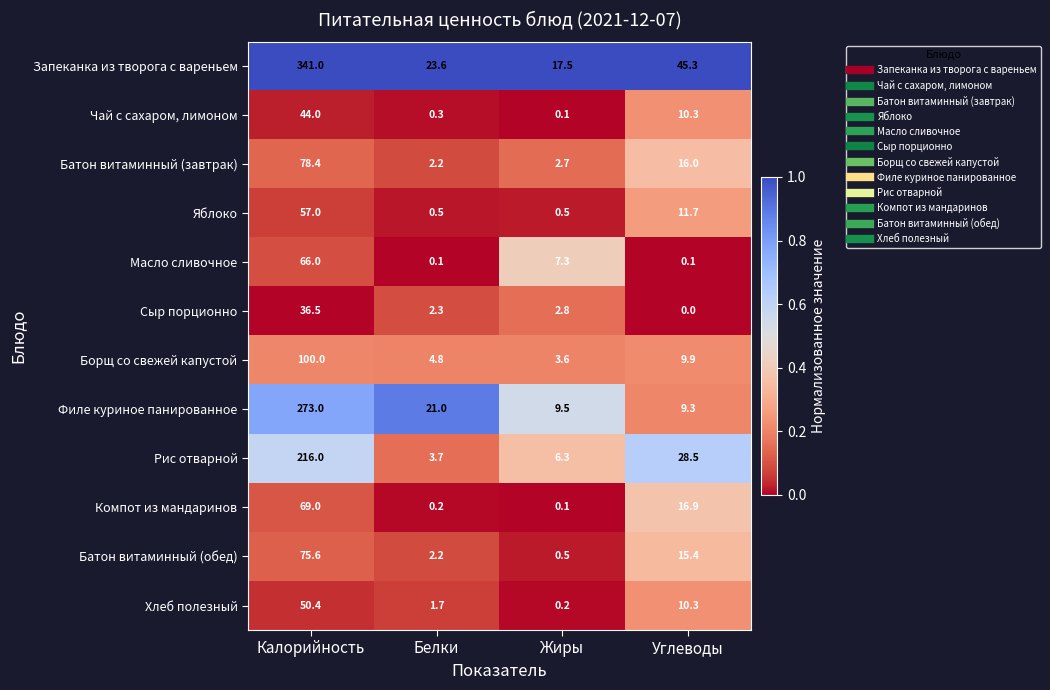

What is the spread (max minus min) of values at Углеводы?

45.3